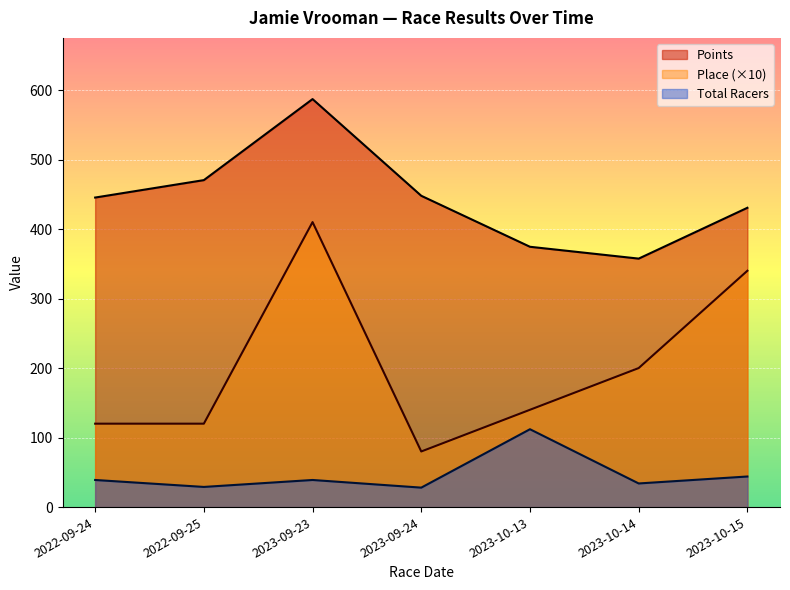

Which series has the widest spread of values?

Place (×10)